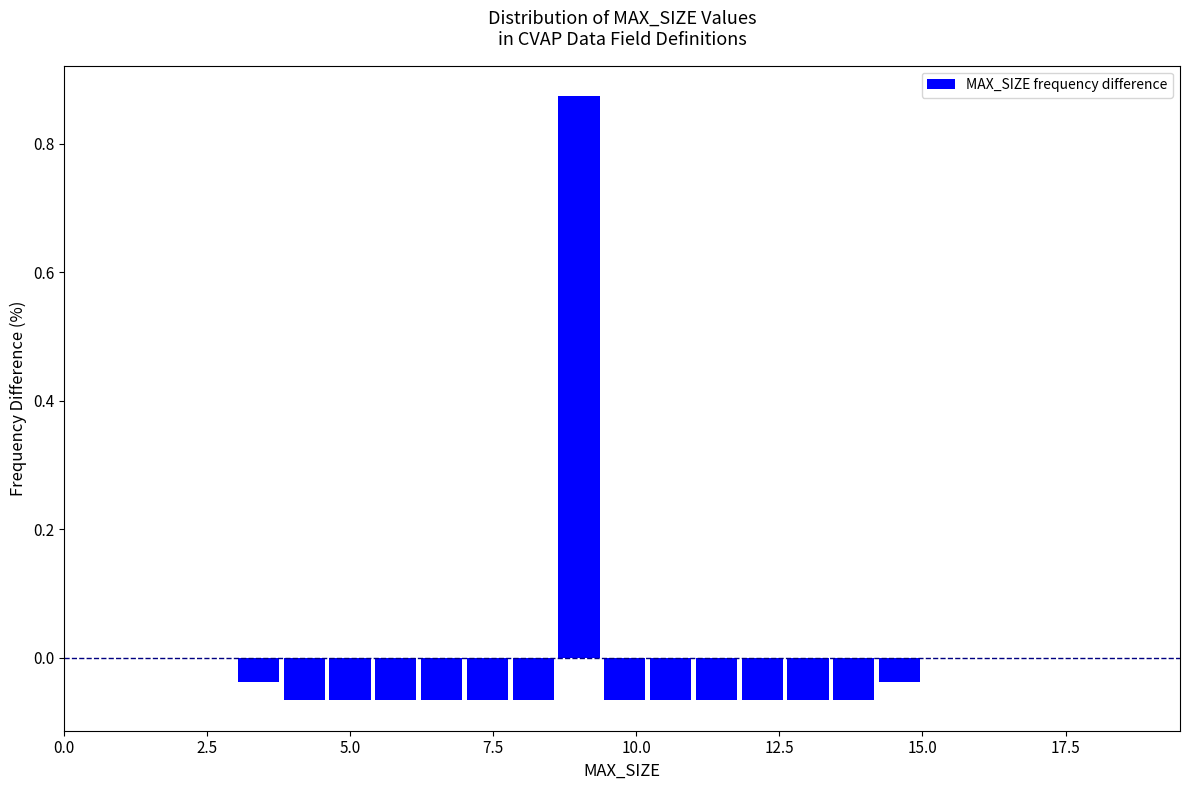

Read against the x-axis, roughly where is the centre of the tallest bar?

9.0